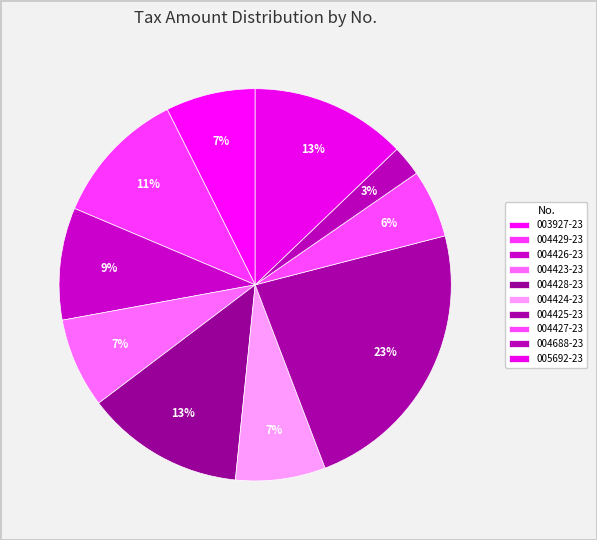

Count the number of slices in the pie.

10